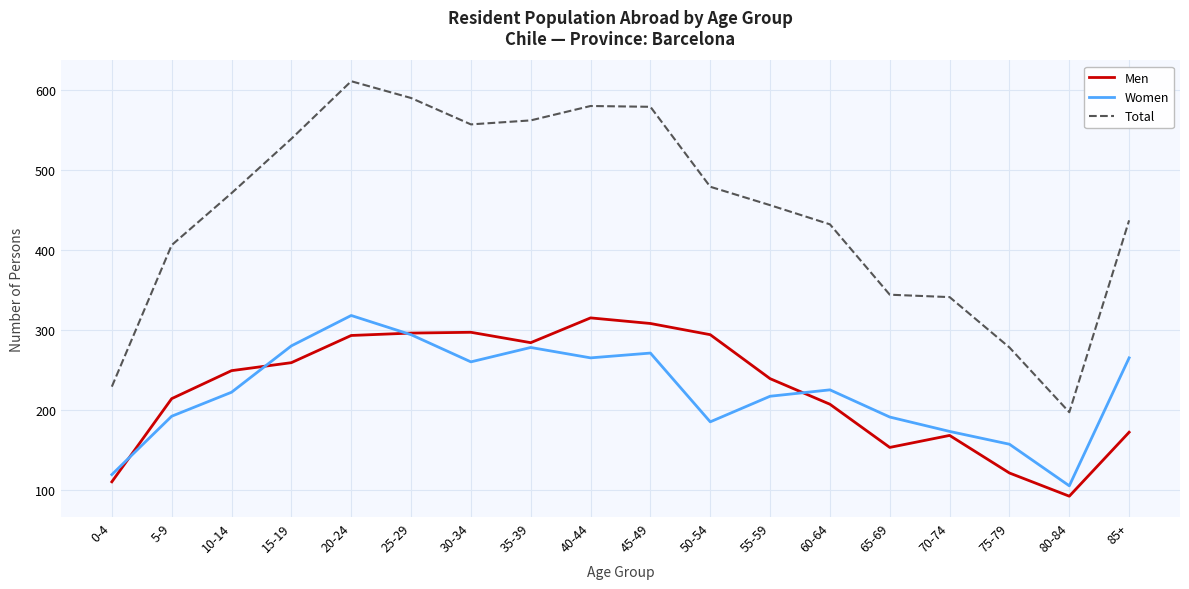

Which series has the widest spread of values?

Total